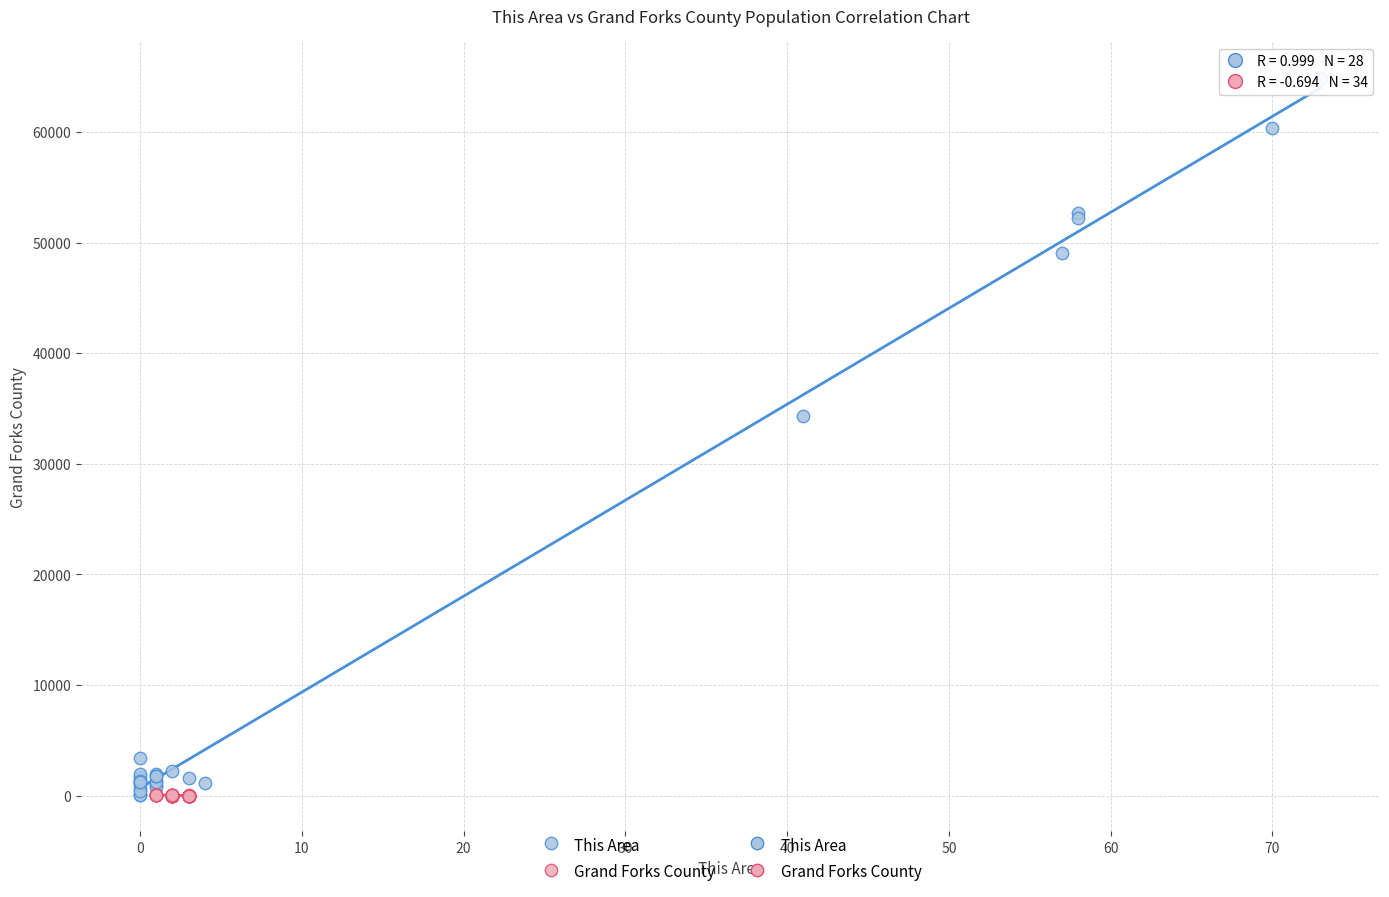

Which series has the largest Y range (max minus min)?

This Area